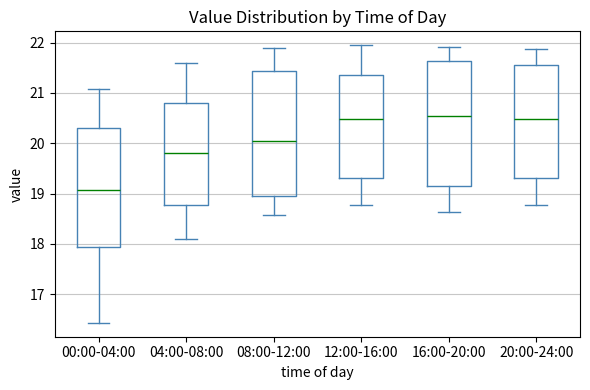

Where is the lower edge of the box for 04:00-08:00 on the y-axis? The values are not printed on the chart, so give them approximately, as read against the axis.

18.8